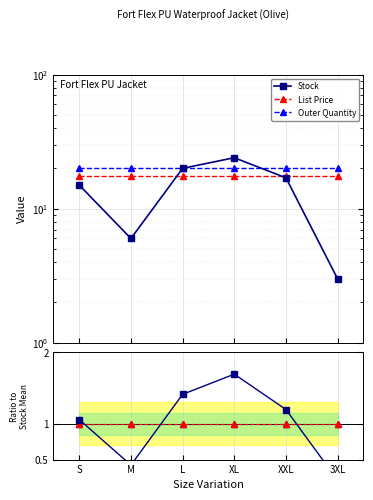

Is the value of Stock at L greater than the value of Outer Quantity at L?

Yes